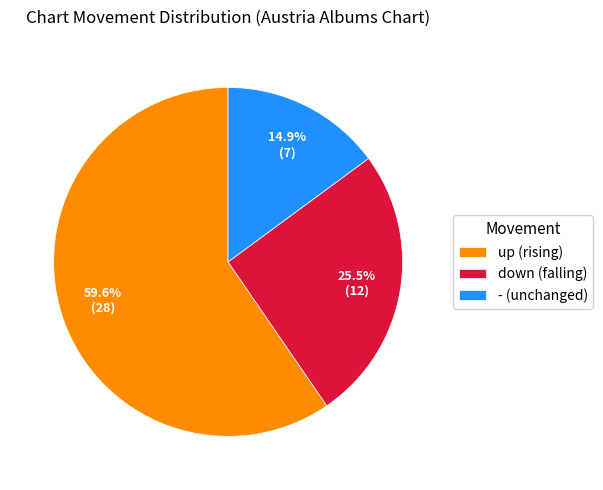

Do - and up together represent more than half of the pie?

Yes